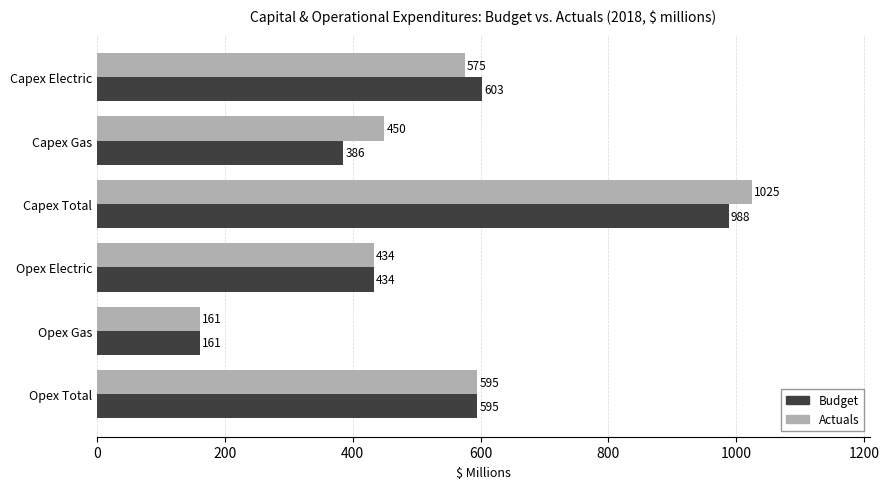

At which category is the sum across all series the highest?

Capex Total